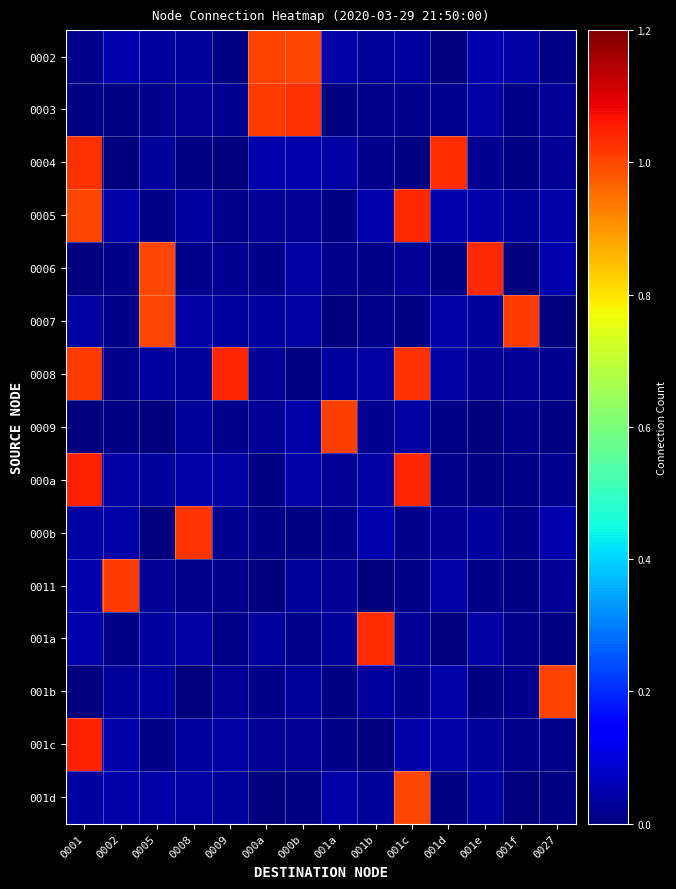

At which category is the sum across all series the highest?

0001